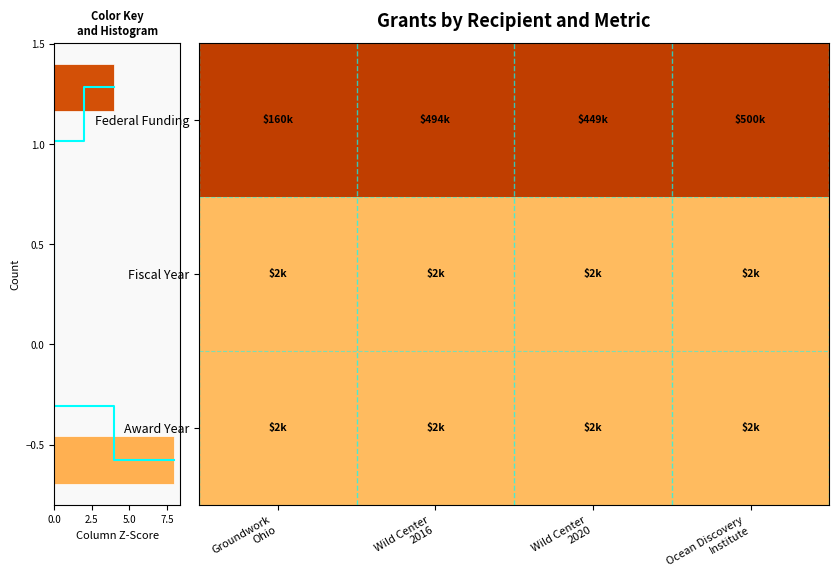

Rank the series at Groundwork Ohio from lowest to highest value.

Fiscal Year, Award Year, Federal Funding